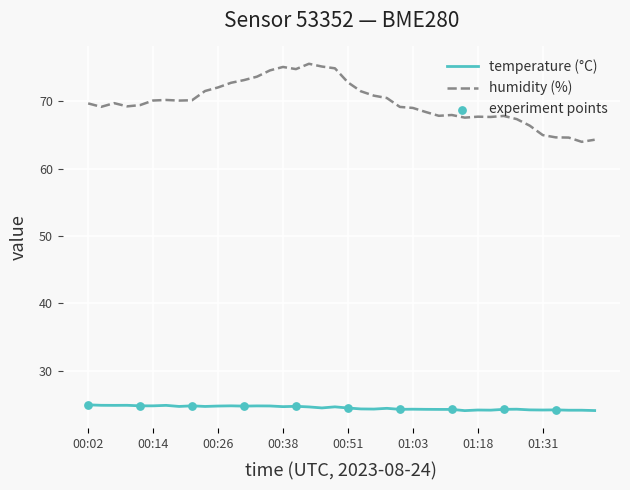

Which series has the largest total across all categories?

humidity (%)